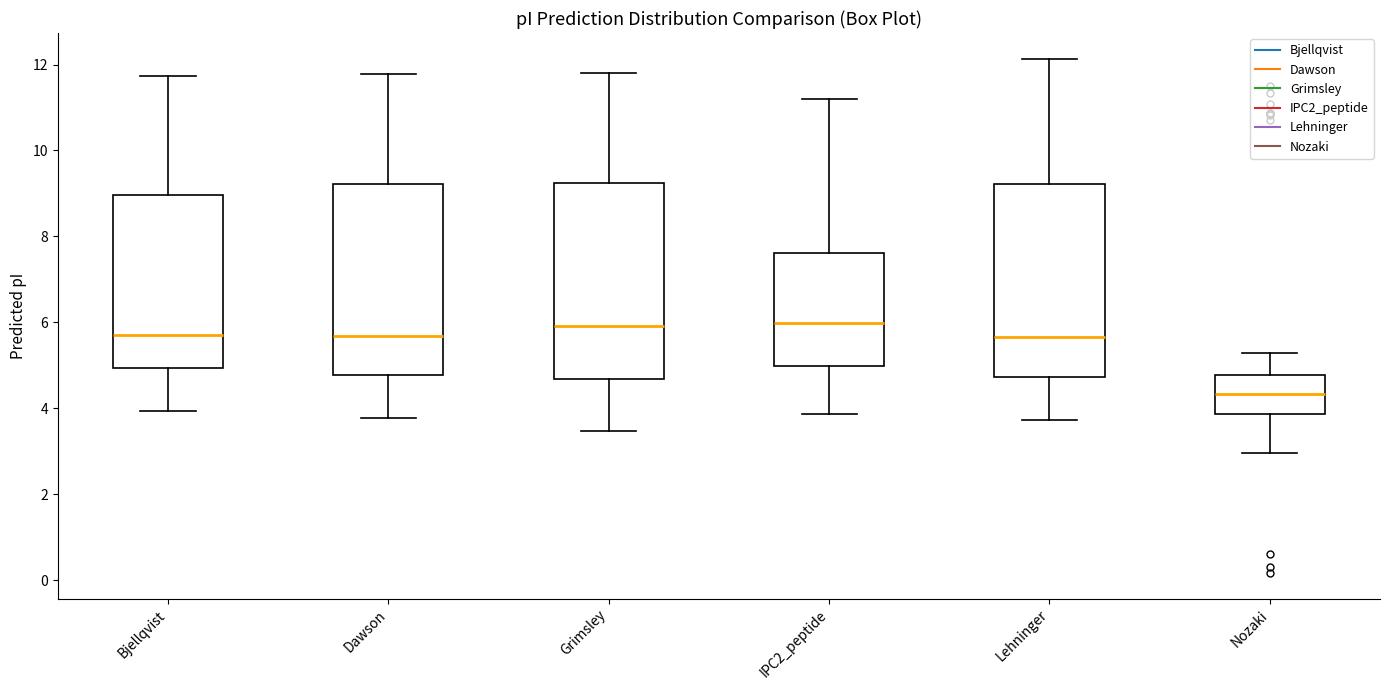

Reading left to right, read every box against the y-axis: the position of its median line, the range the box covers, and the ends of its whiskers. The values are not printed on the chart, so give them approximately, as read against the axis.

Bjellqvist: median 5.8, box 5.0 to 9.0, whiskers 4.0 to 11.8
Dawson: median 5.6, box 4.8 to 9.2, whiskers 3.8 to 11.8
Grimsley: median 6.0, box 4.6 to 9.2, whiskers 3.4 to 11.8
IPC2_peptide: median 6.0, box 5.0 to 7.6, whiskers 3.8 to 11.2
Lehninger: median 5.6, box 4.8 to 9.2, whiskers 3.8 to 12.2
Nozaki: median 4.4, box 3.8 to 4.8, whiskers 3.0 to 5.2